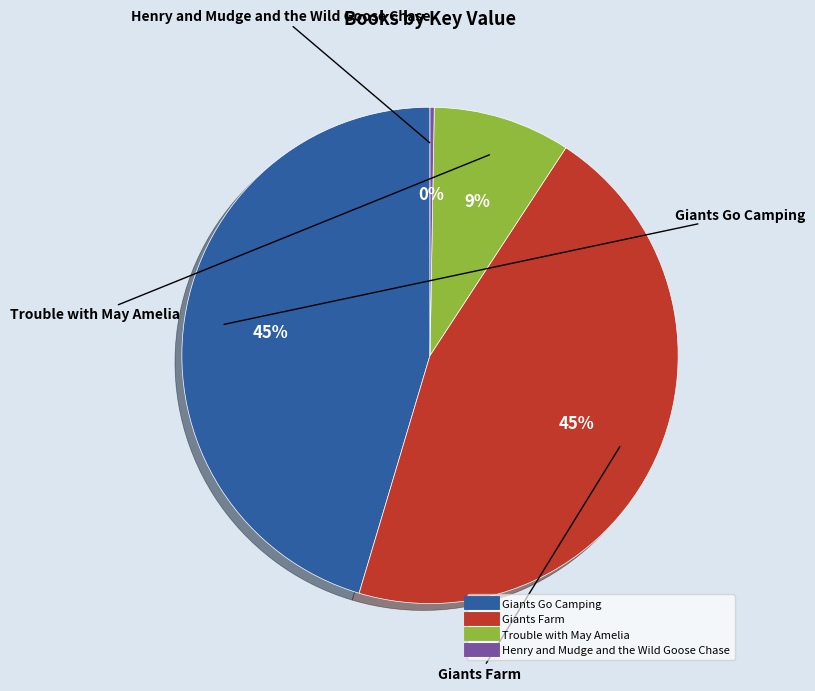

Does Trouble with May Amelia account for over 50% of the chart?

No